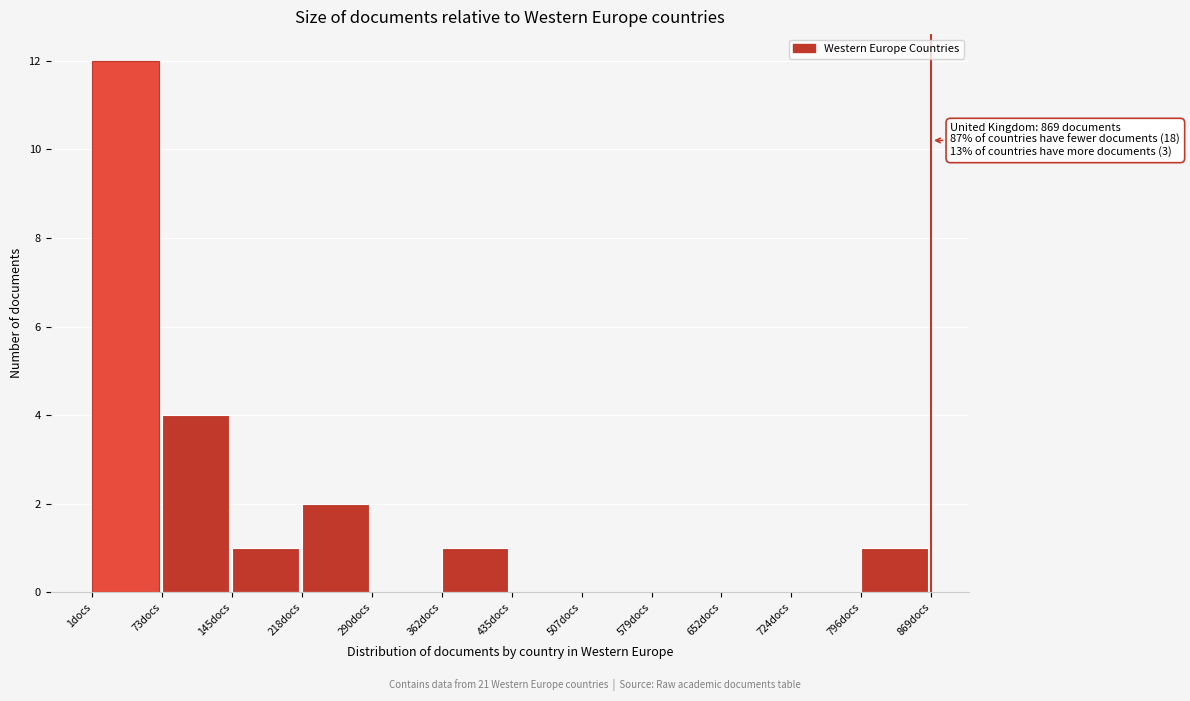

Over which range of the x-axis is the bar tallest?

0 to 70